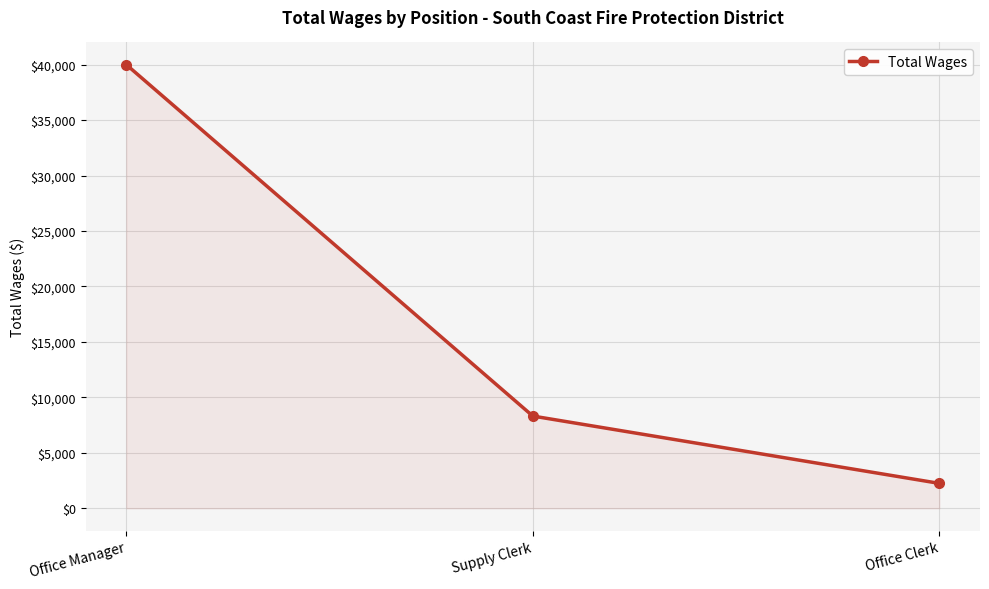

What is the value of the 2nd point from the left?

8319